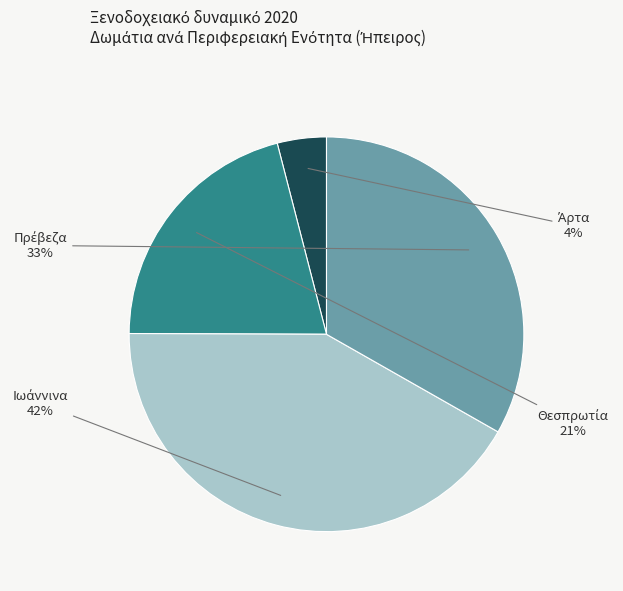

Is there a majority slice in this chart?

No